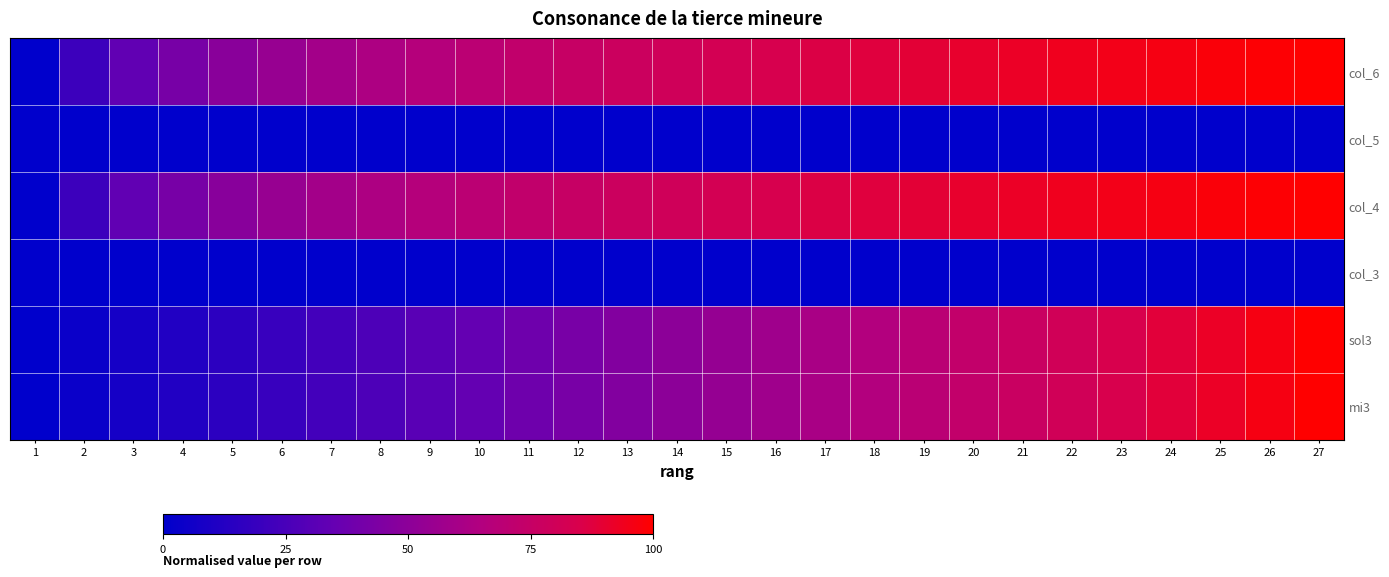

List the series in order of their peak value, lowest first.

col_3, col_5, mi3, sol3, col_4, col_6